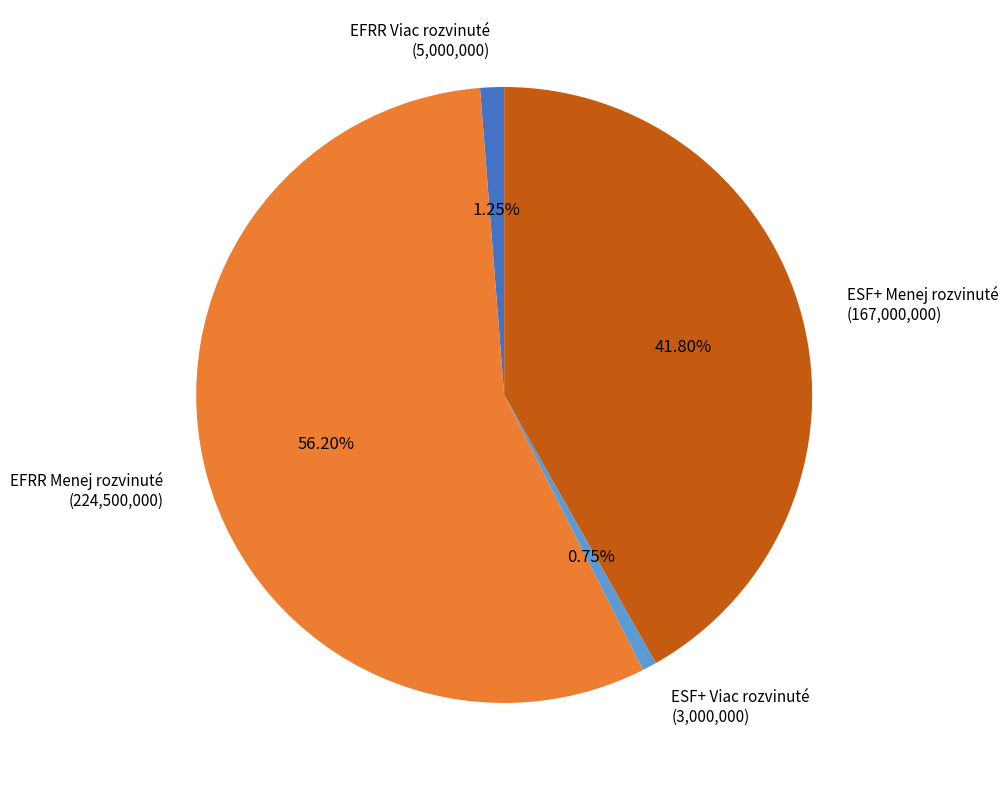

Which has a higher value, EFRR Viac rozvinuté (5,000,000) or ESF+ Viac rozvinuté (3,000,000)?

EFRR Viac rozvinuté (5,000,000)